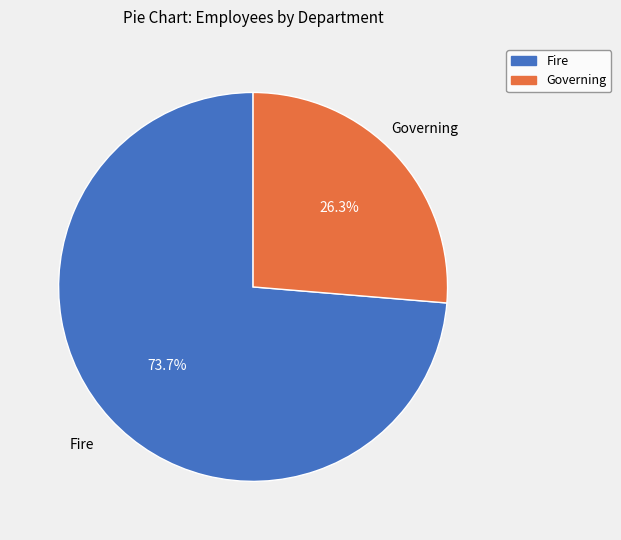

Which category has the smallest portion of the pie?

Governing